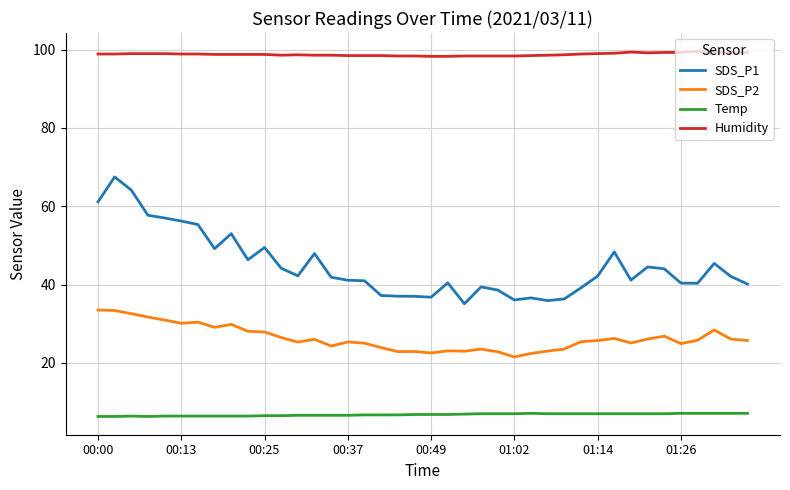

True or false: SDS_P2 and Humidity intersect in this chart.

False